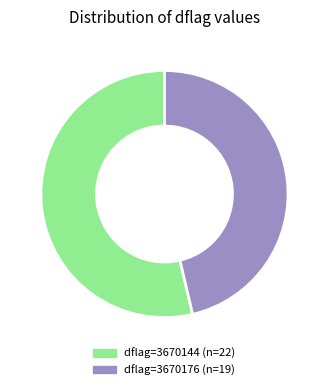

Does any single category account for the majority?

Yes